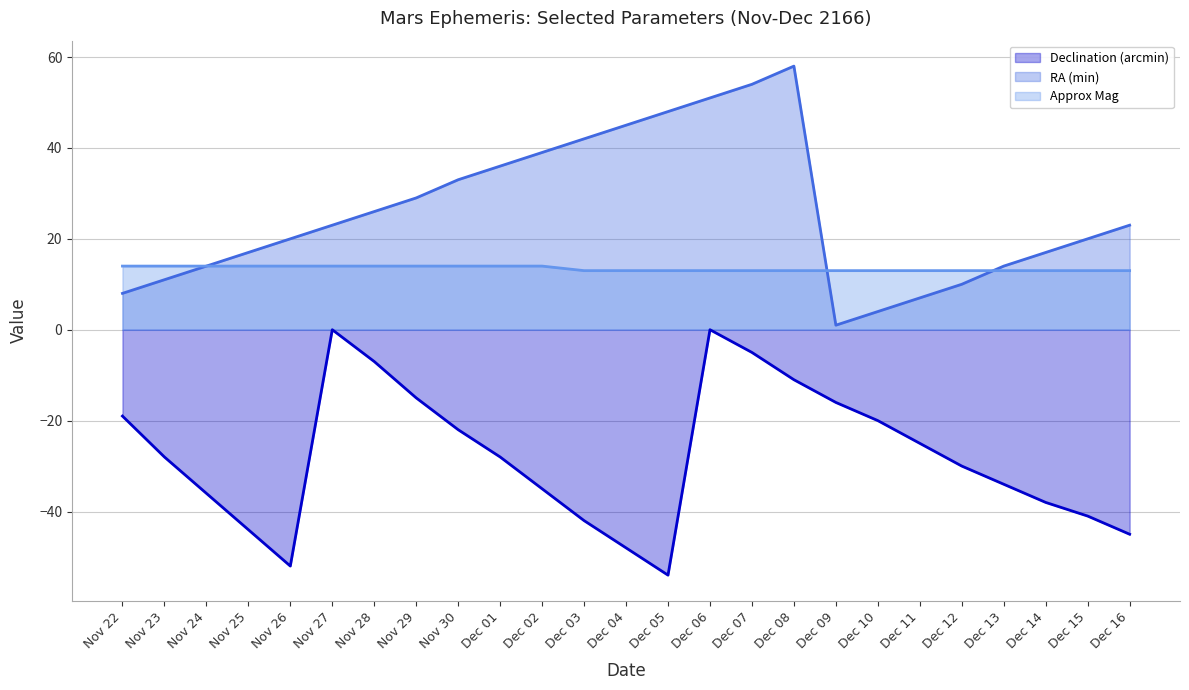

At which label is Approx Mag closest to 13?

Dec 03